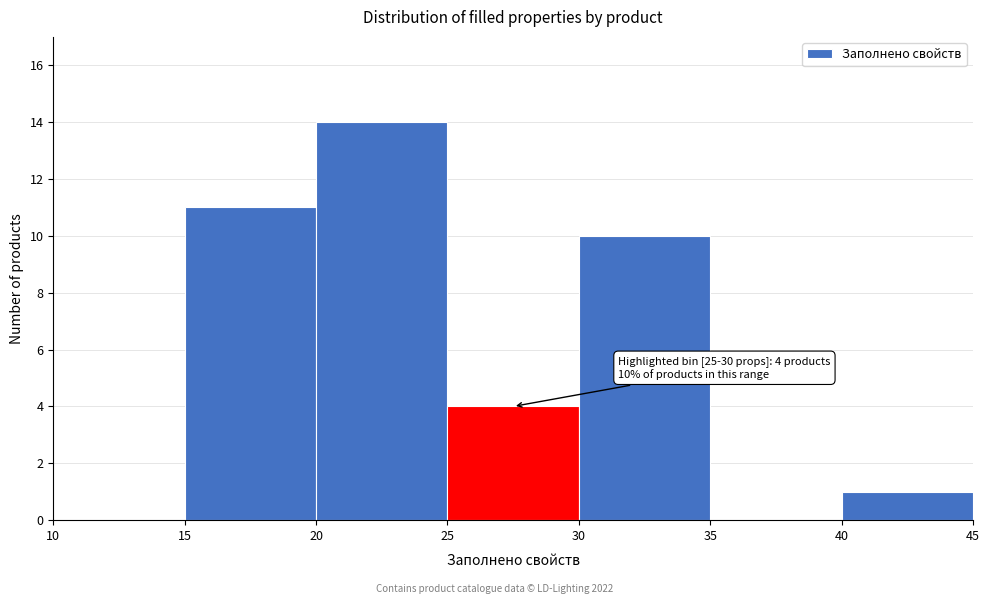

Over which range of the x-axis is the bar tallest?

20 to 25